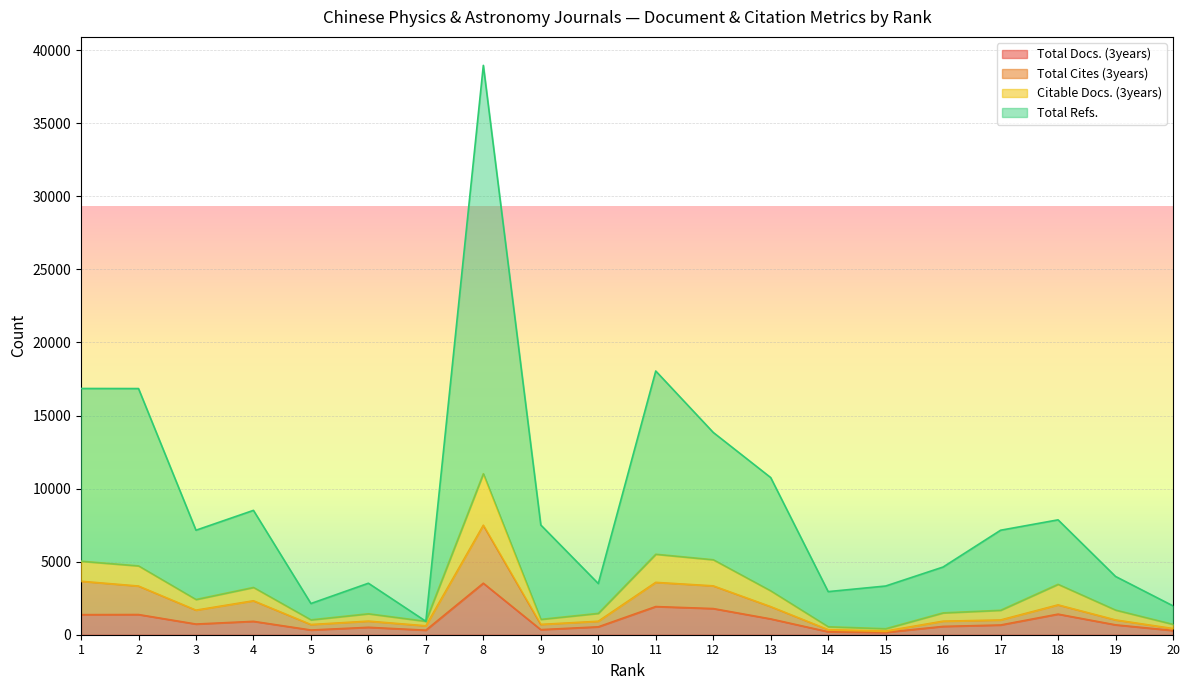

How many data points in Citable Docs. (3years) are less than 1687?

10